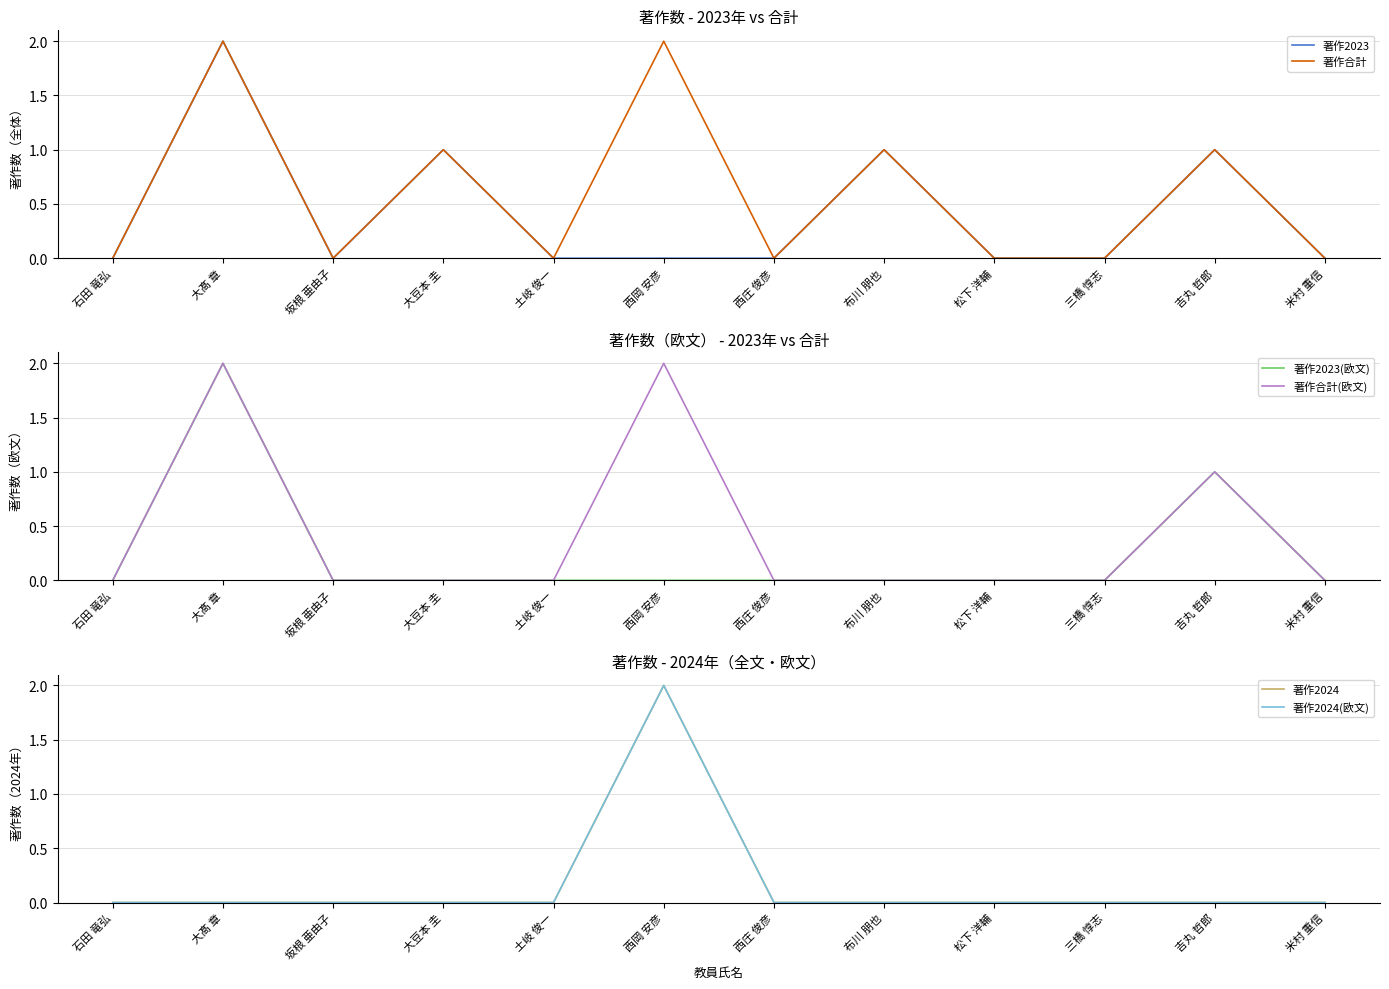

At how many categories does at least one series exceed 1?

2